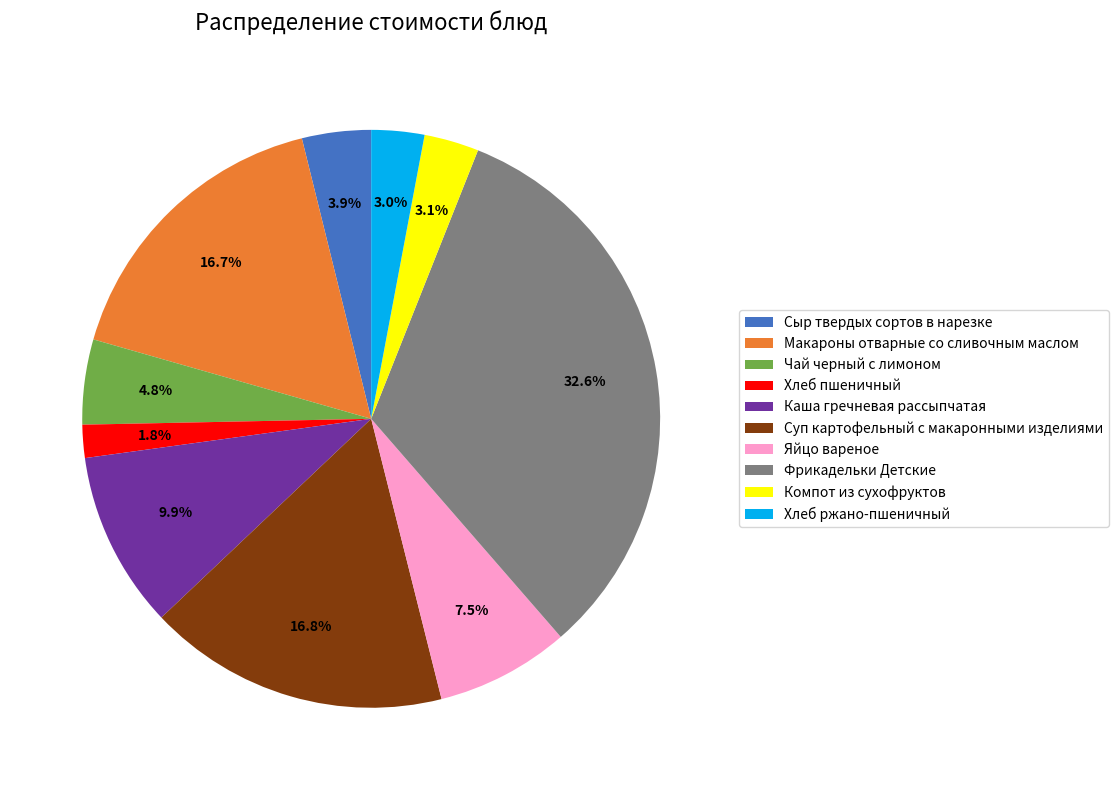

Which slice is the largest?

Фрикадельки Детские